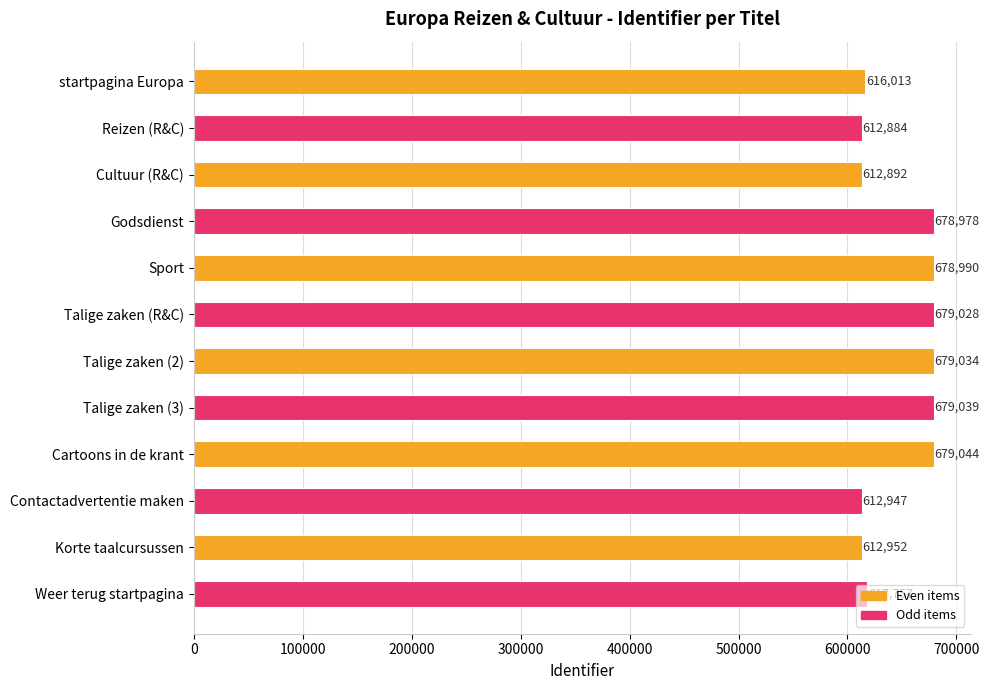

What is the change in value from Talige zaken (2) to Korte taalcursussen?

-66082